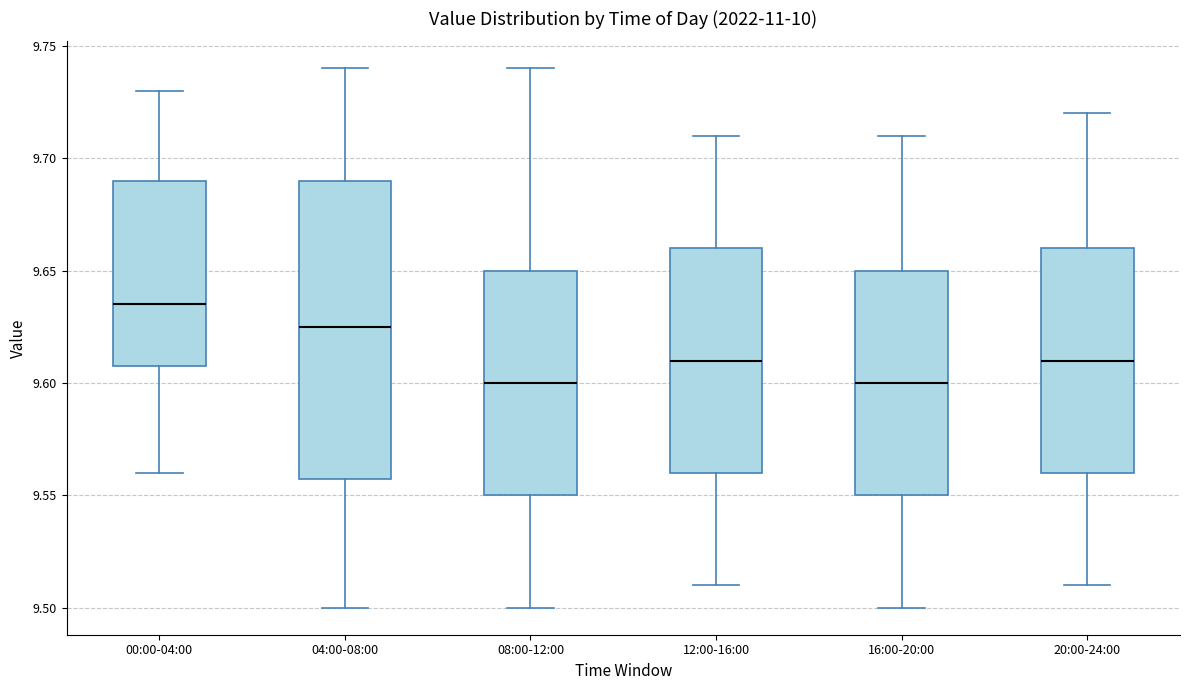

Which box is the tallest, from its lower edge to its upper edge?

04:00-08:00